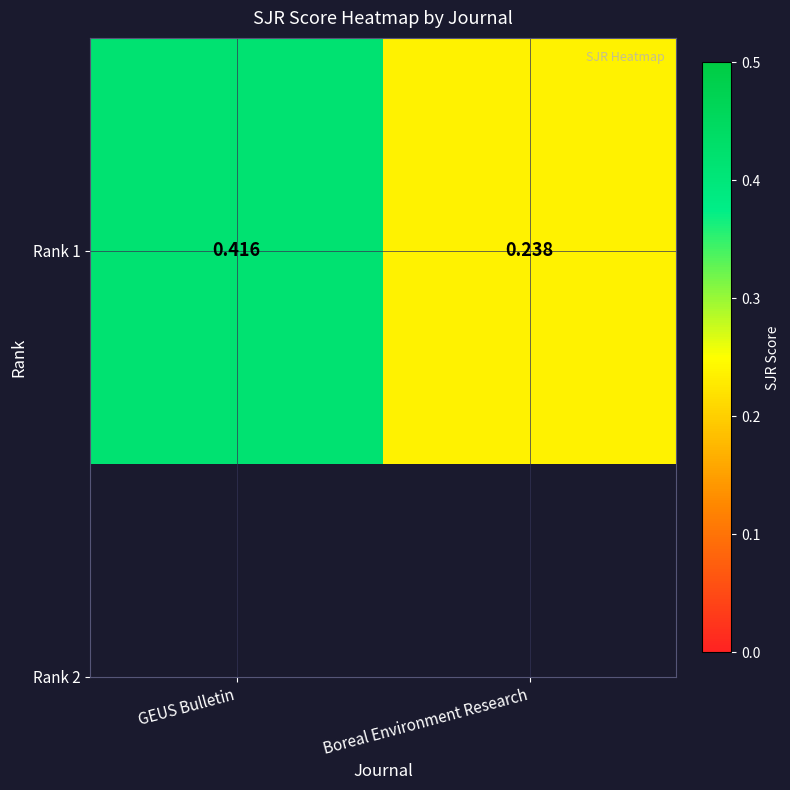

True or false: the data shows 0.2 at Boreal Environment Research.

True